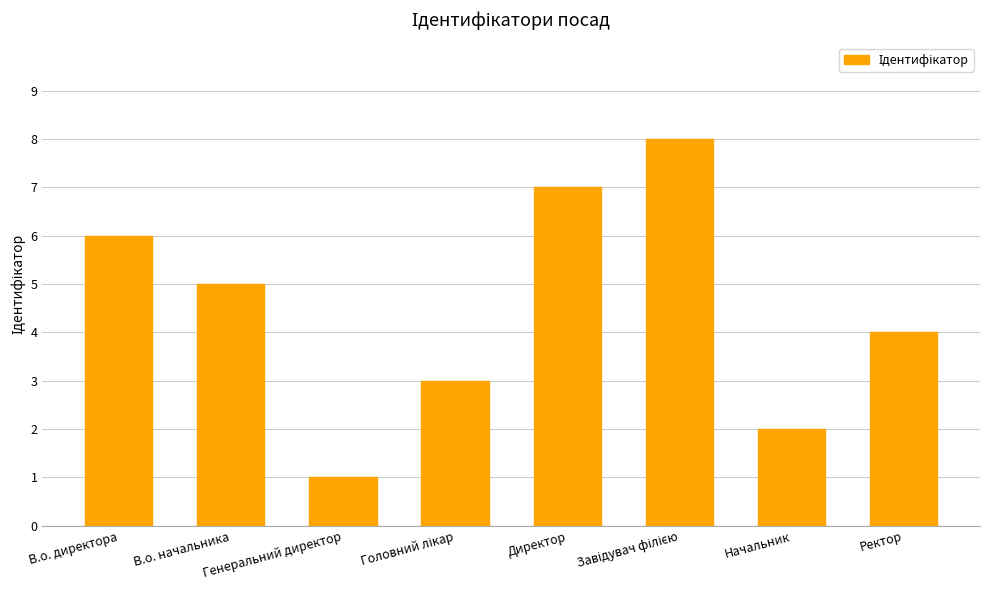

Are the bars grouped side by side (vs. stacked)?

No